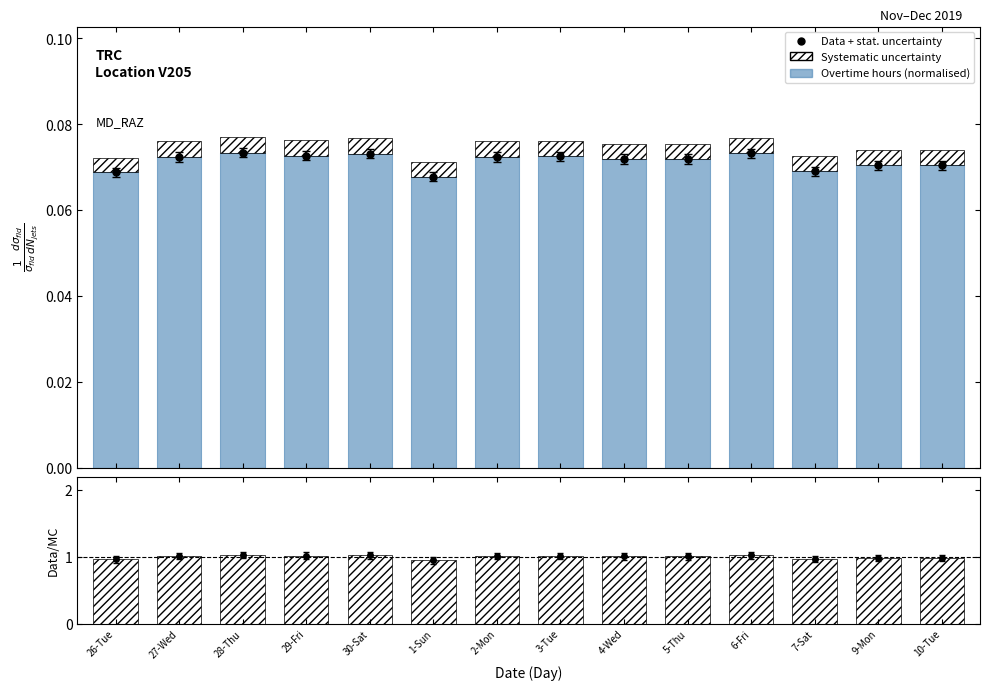

What is the total value across all series at 28-Thu?

1.1